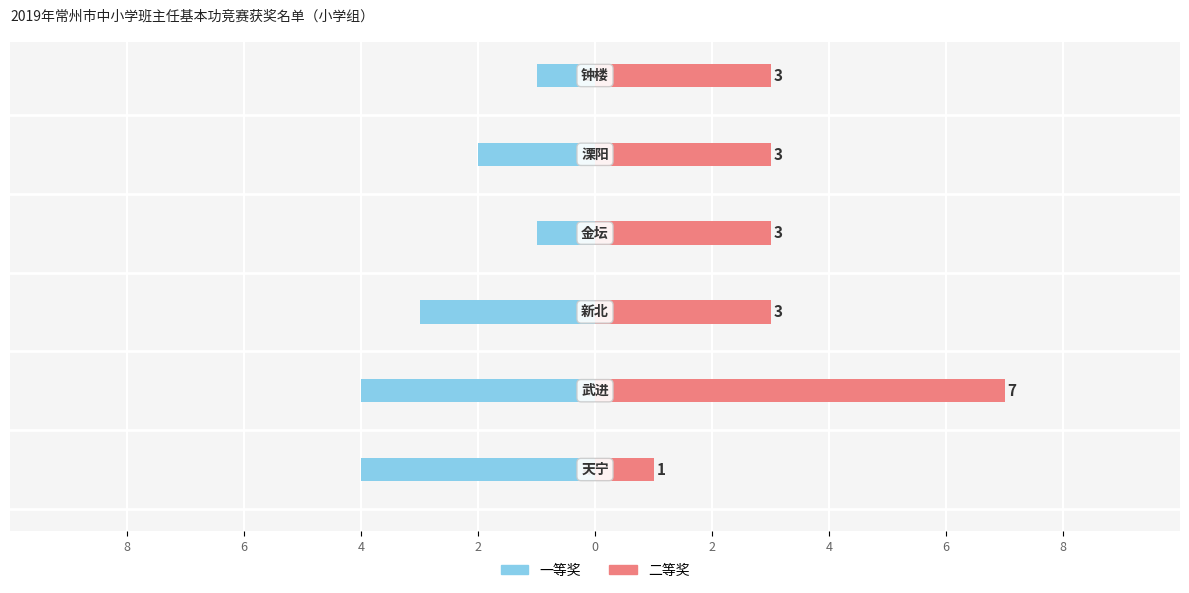

True or false: 二等奖 has a value of 3 at 2.

True